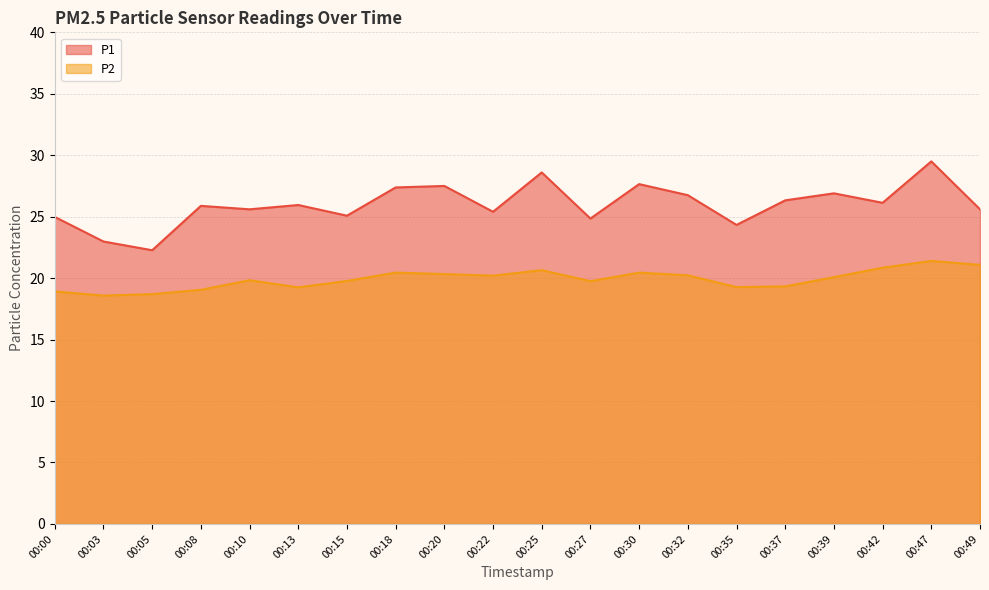

True or false: P2 and P1 cross at least once.

False